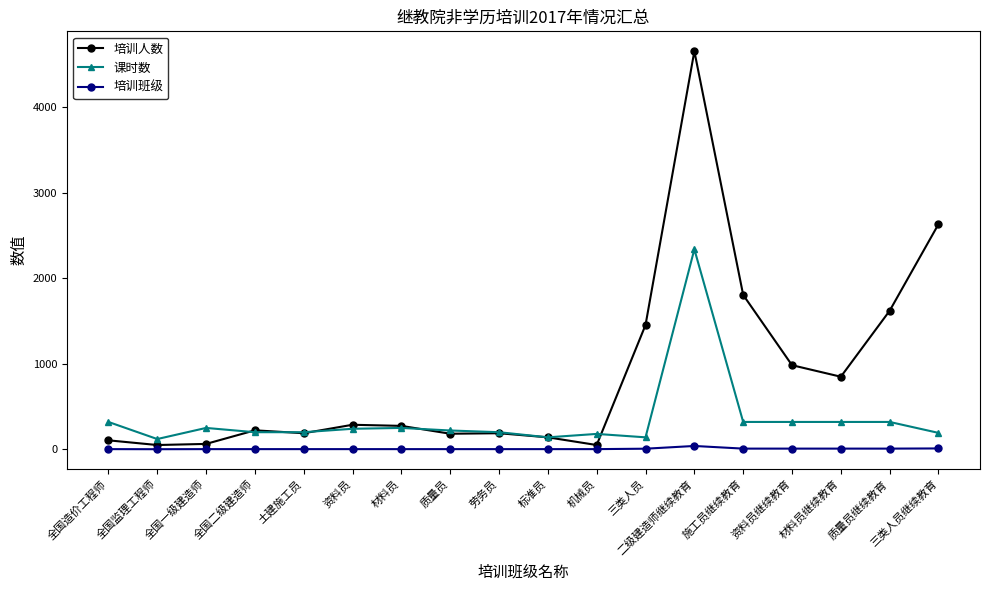

True or false: 课时数 has more than 2 points higher than both neighbors.

True